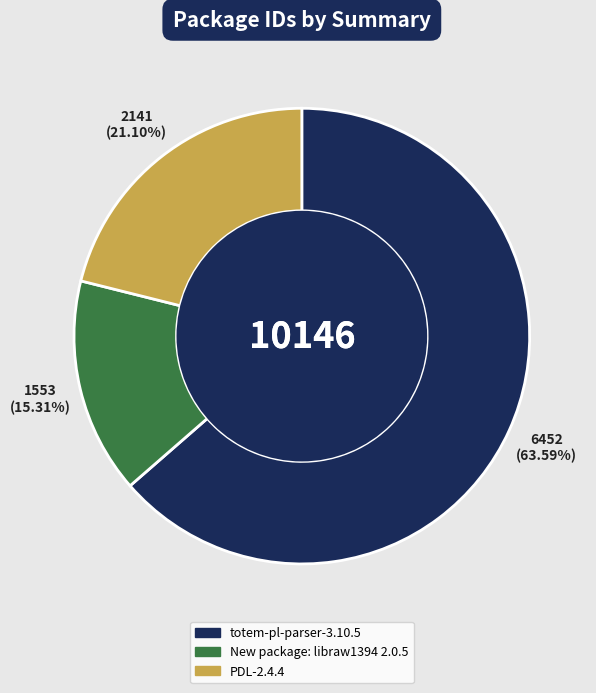

What is the ratio of the value at PDL-2.4.4 to the value at New package: libraw1394 2.0.5?

1.4